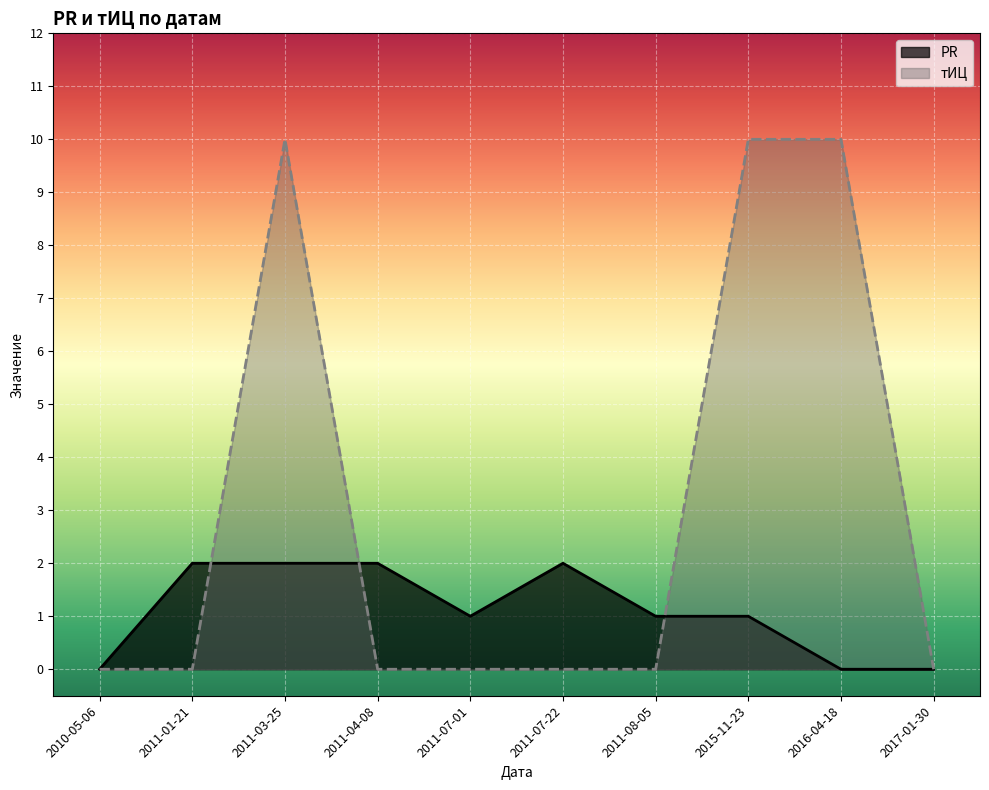

At which label does PR first exceed 1?

2011-01-21